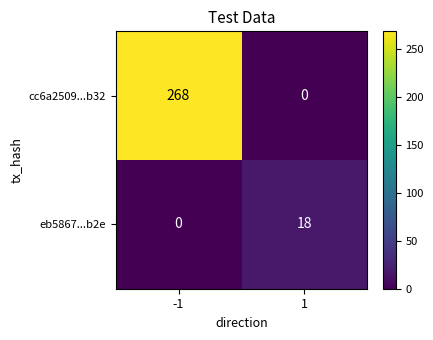

At which category is the sum across all series the highest?

-1